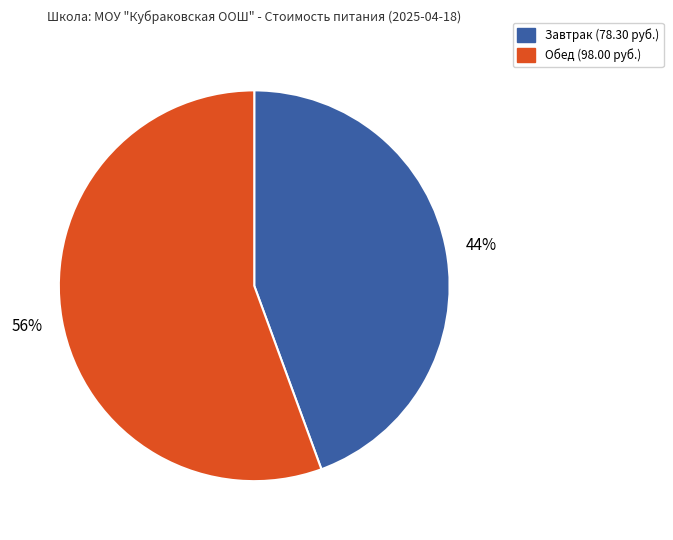

How many slices are in this pie chart?

2